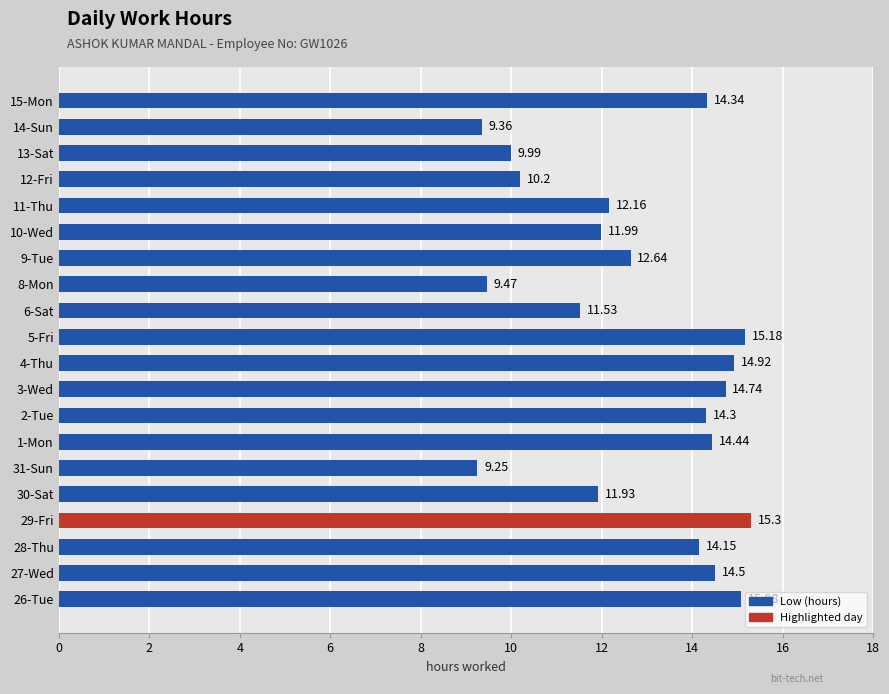

Rank the categories by value from lowest to highest.

31-Sun, 14-Sun, 8-Mon, 13-Sat, 12-Fri, 6-Sat, 30-Sat, 10-Wed, 11-Thu, 9-Tue, 28-Thu, 2-Tue, 15-Mon, 1-Mon, 27-Wed, 3-Wed, 4-Thu, 26-Tue, 5-Fri, 29-Fri